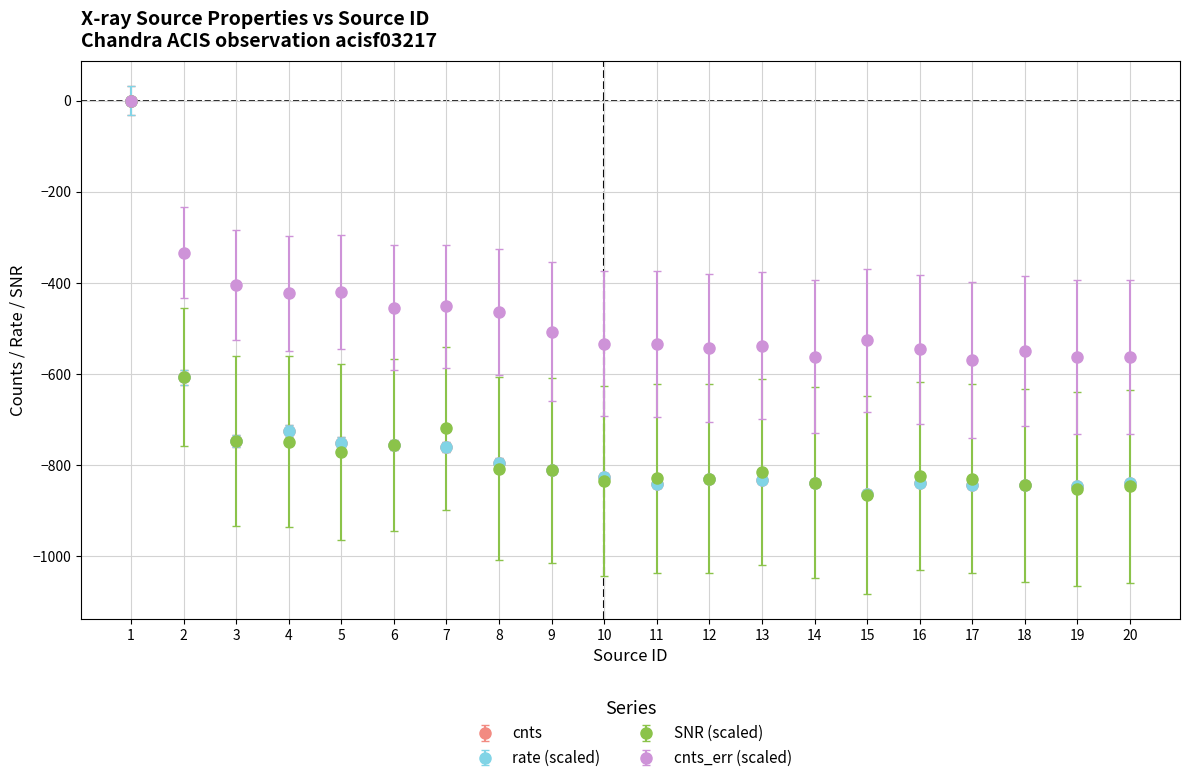

How many values in cnts are below zero?

19